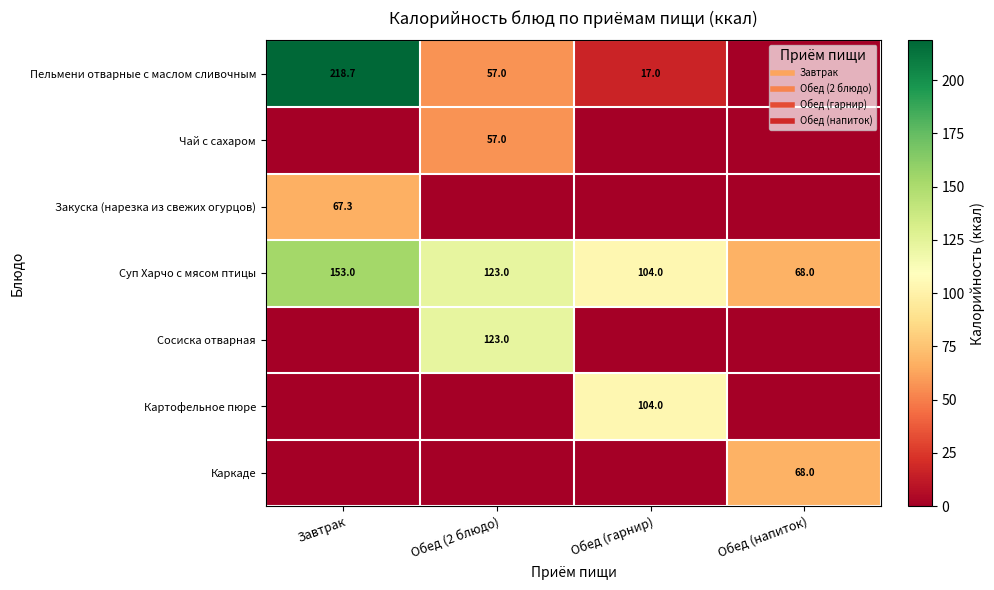

Rank the series at Обед (2 блюдо) from highest to lowest value.

Суп Харчо с мясом птицы, Сосиска отварная, Пельмени отварные с маслом сливочным, Чай с сахаром, Закуска (нарезка из свежих огурцов), Картофельное пюре, Каркаде